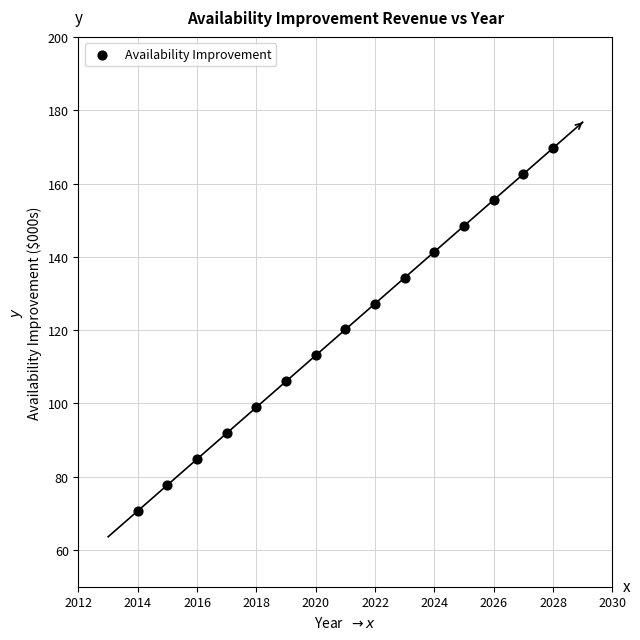

What is the range of Y values (max minus min)?

99.0